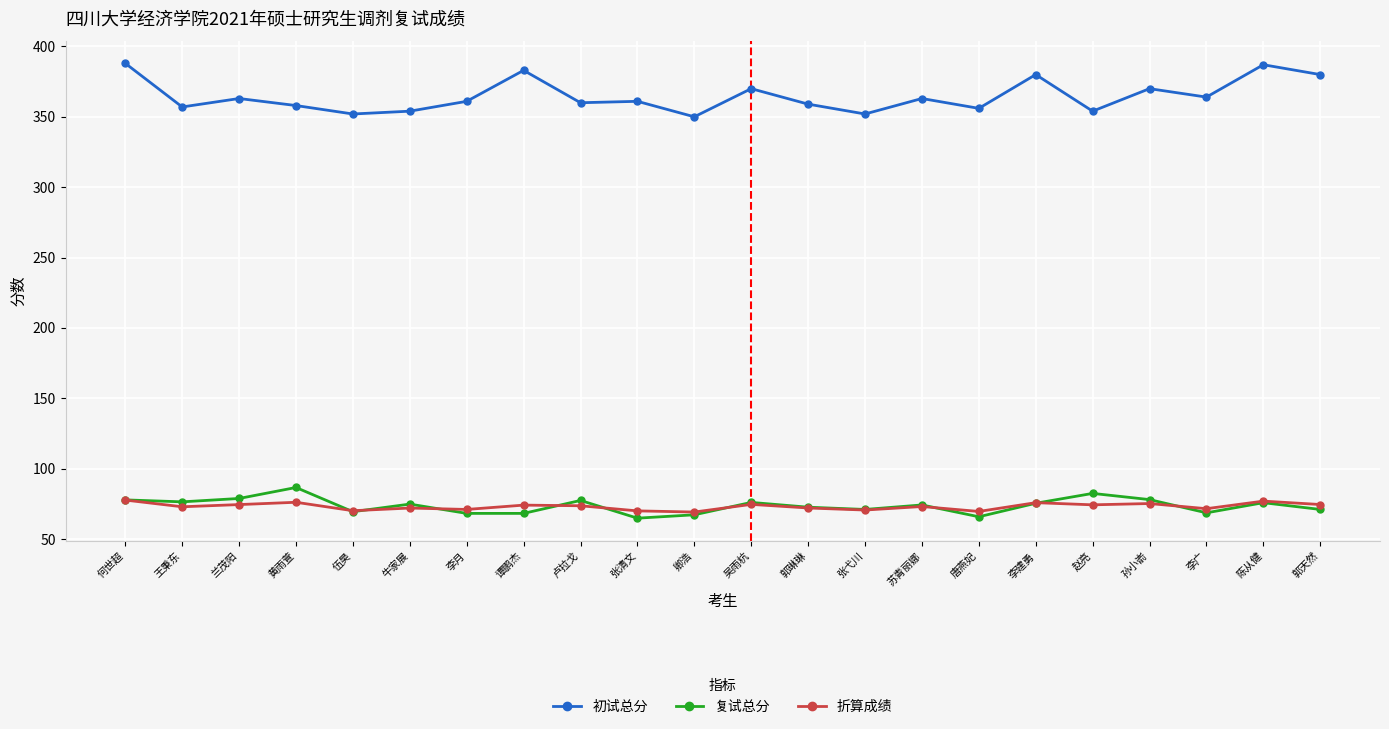

Is this an area chart (filled region under the line)?

No